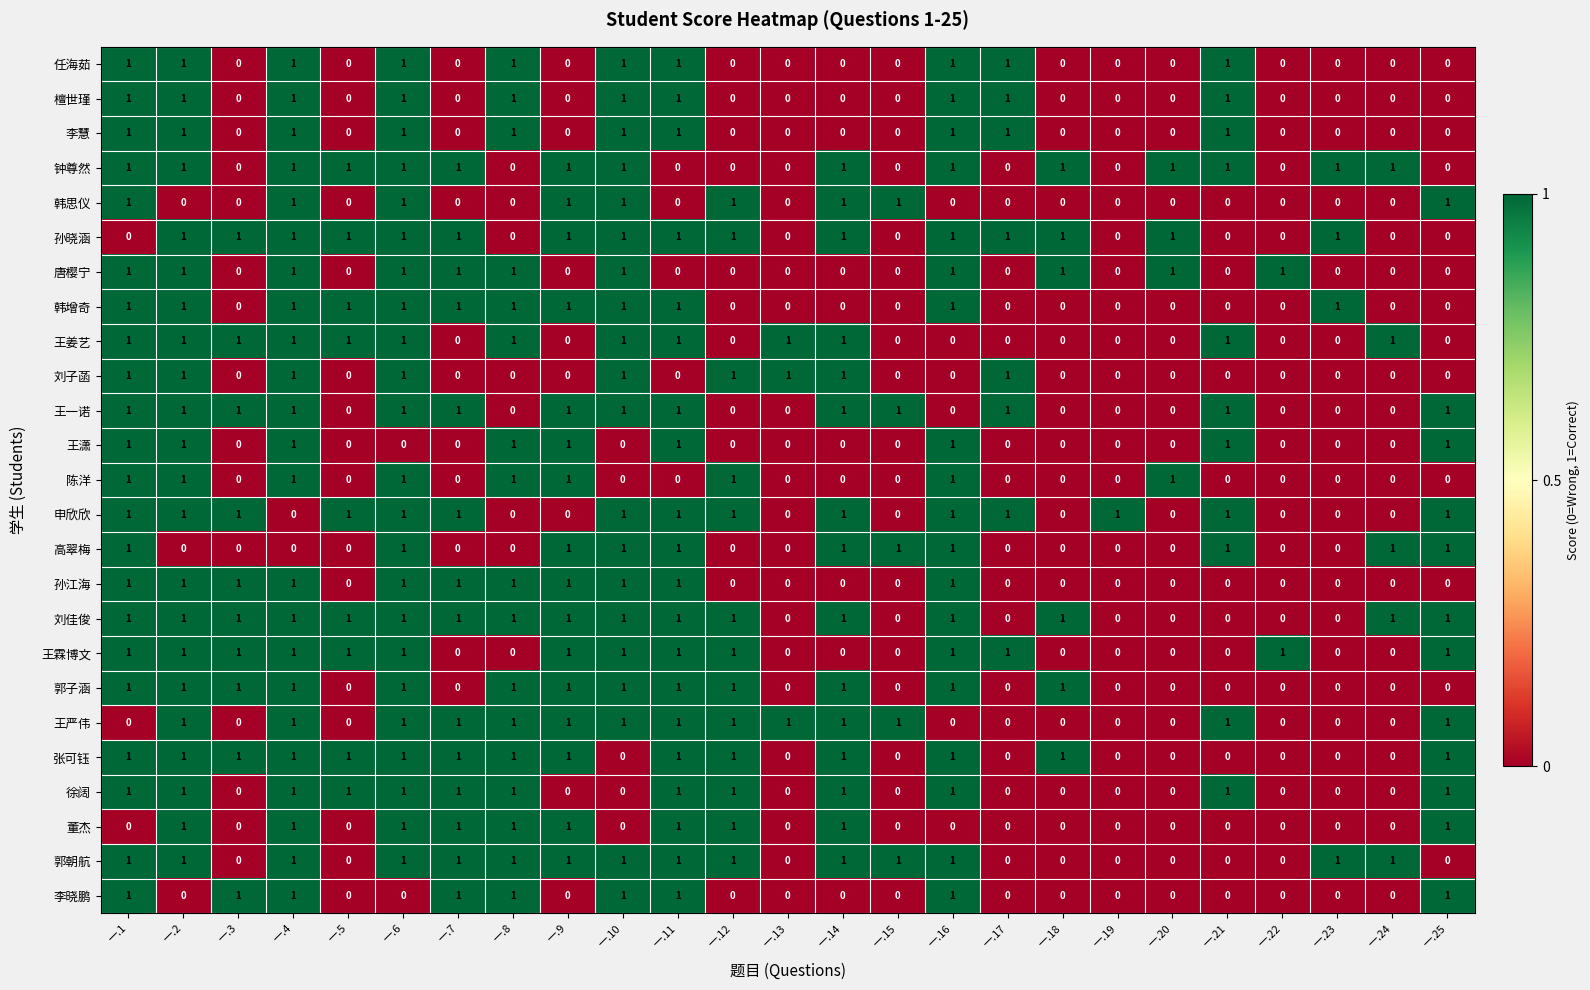

True or false: 刘佳俊 has a value of 1 at 一.4.

True